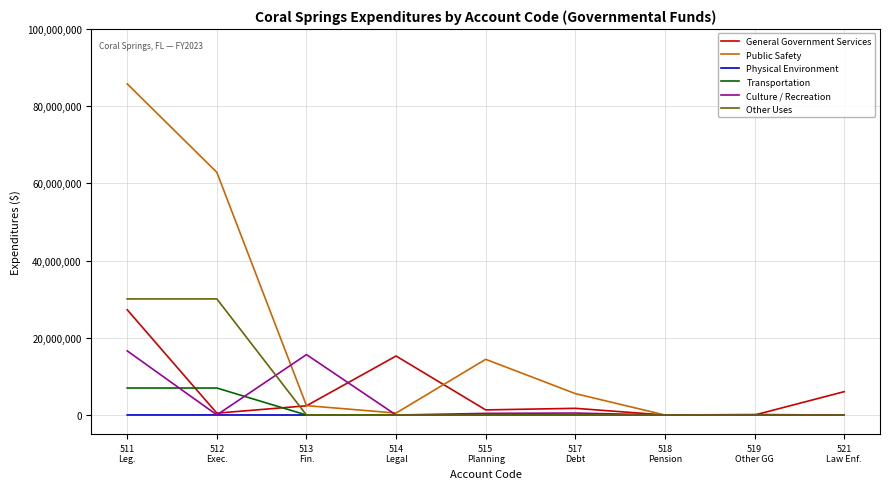

What are all the series names shown in the legend?

General Government Services, Public Safety, Physical Environment, Transportation, Culture / Recreation, Other Uses